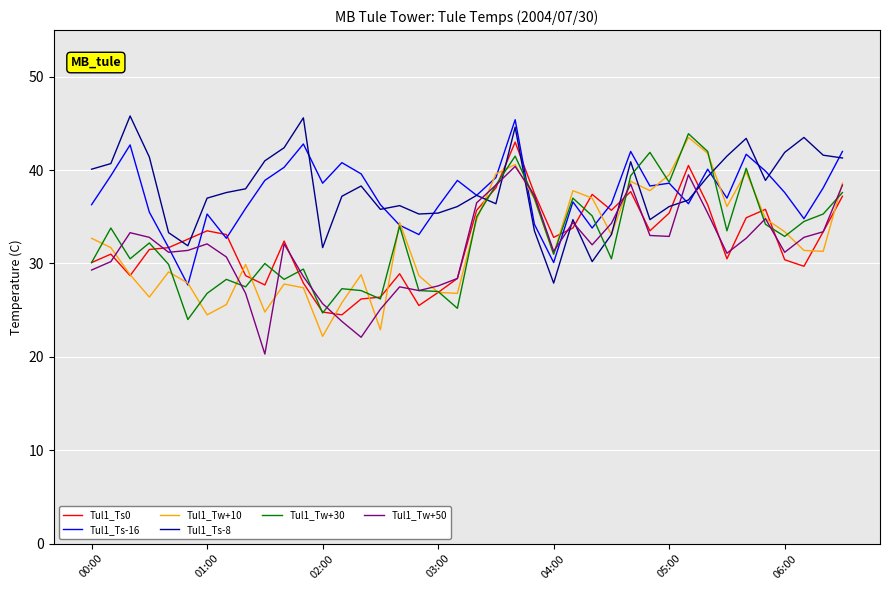

What is the minimum value shown in the chart?

20.3